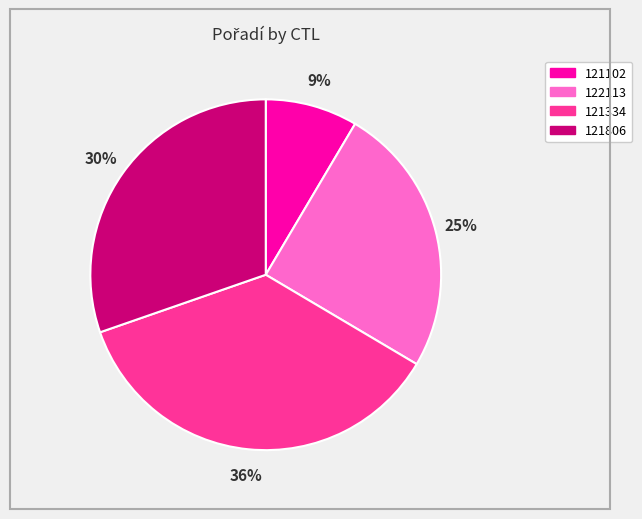

Rank the categories by value from highest to lowest.

121334, 121806, 122113, 121102